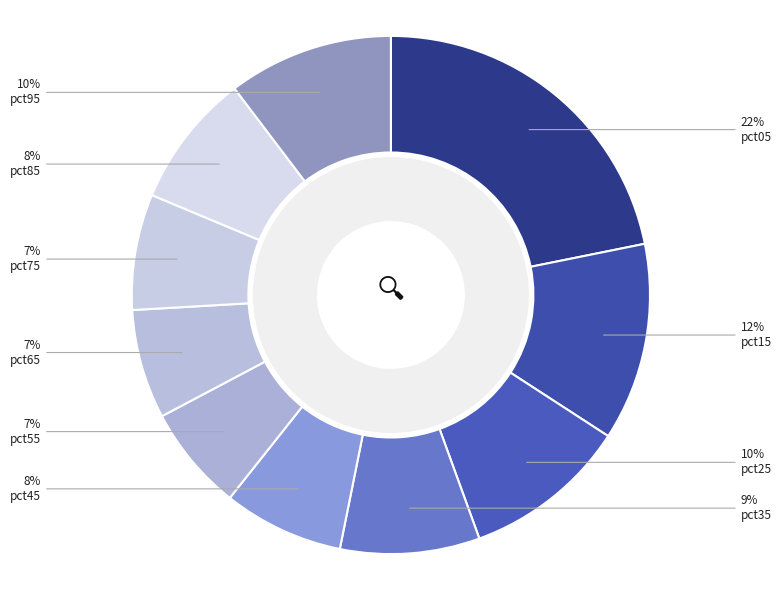

Count the number of slices in the pie.

10